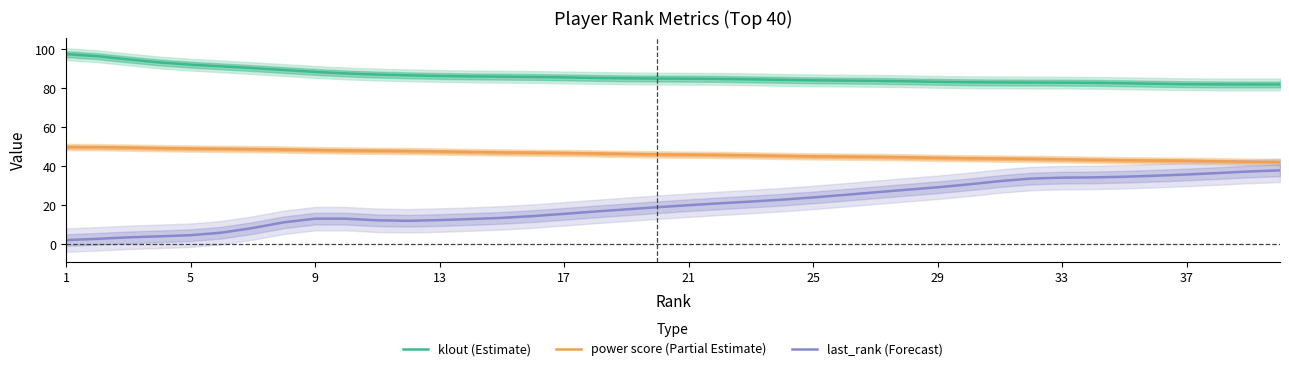

Is it true that power score (Partial Estimate) equals 17.6 at 21?

False